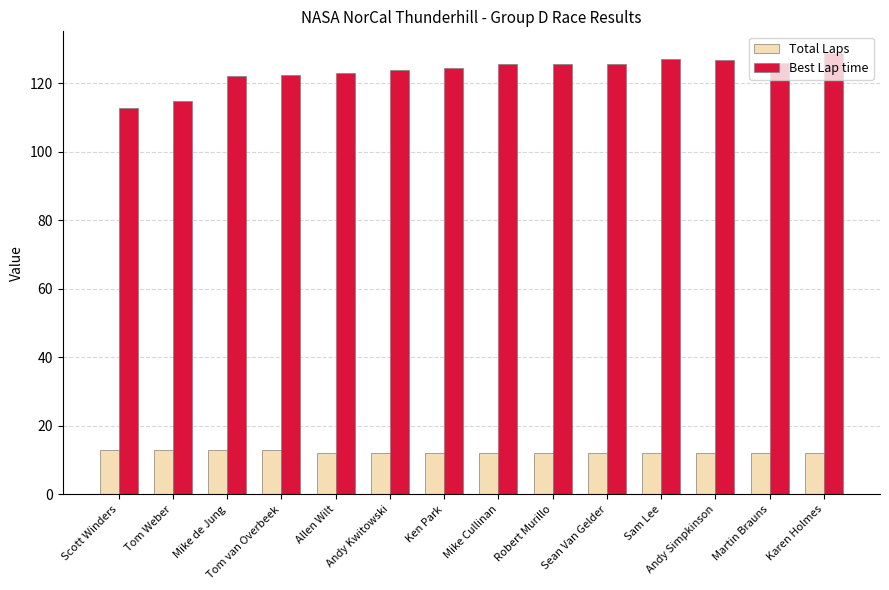

What is the maximum value shown in the chart?

128.6